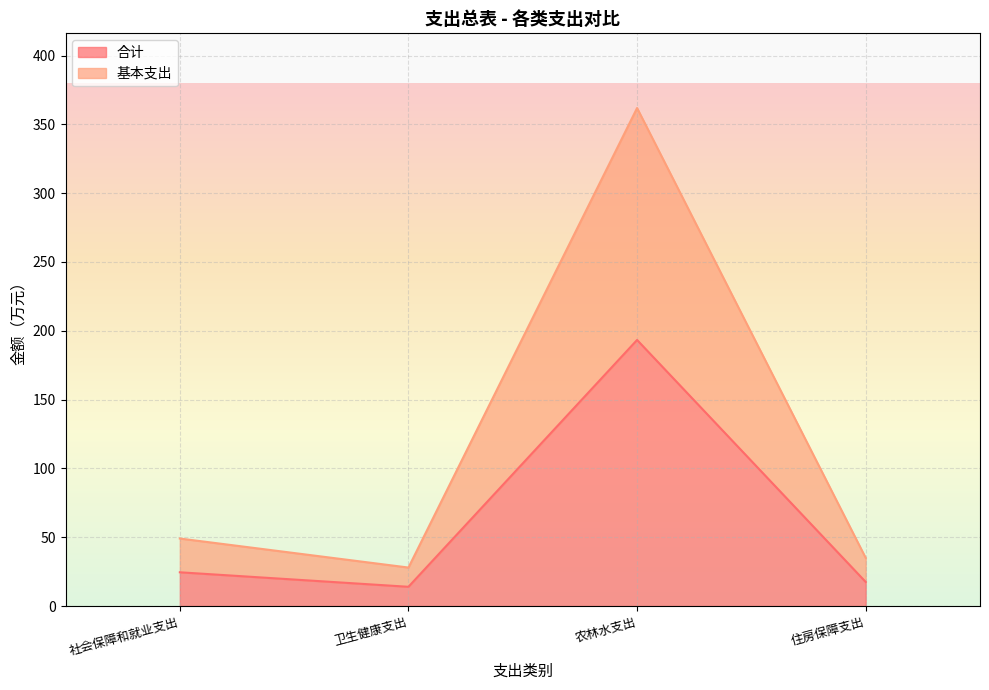

Which category has the highest value across all series?

农林水支出